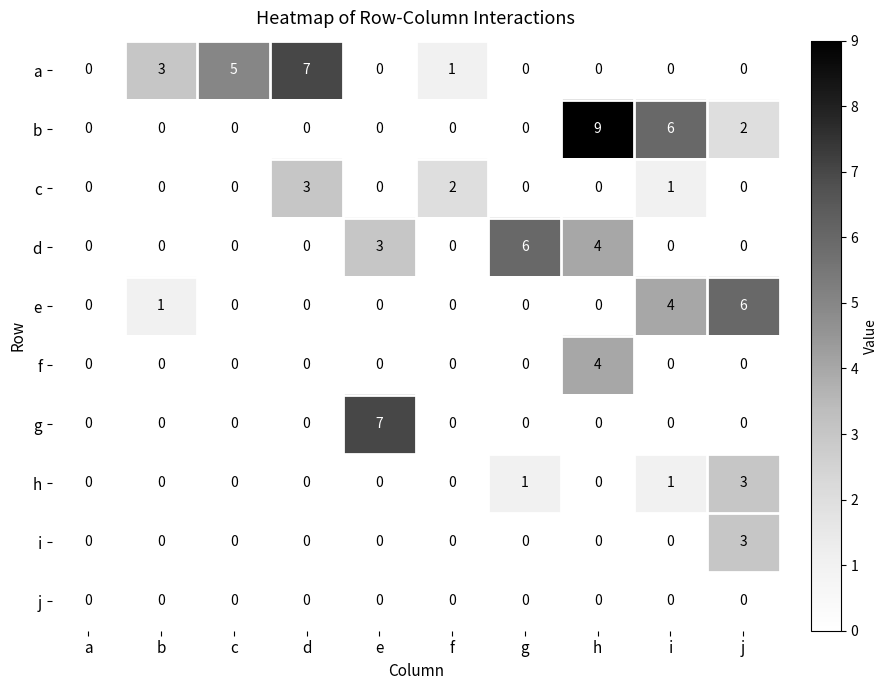

What is the sum of all g values?

7